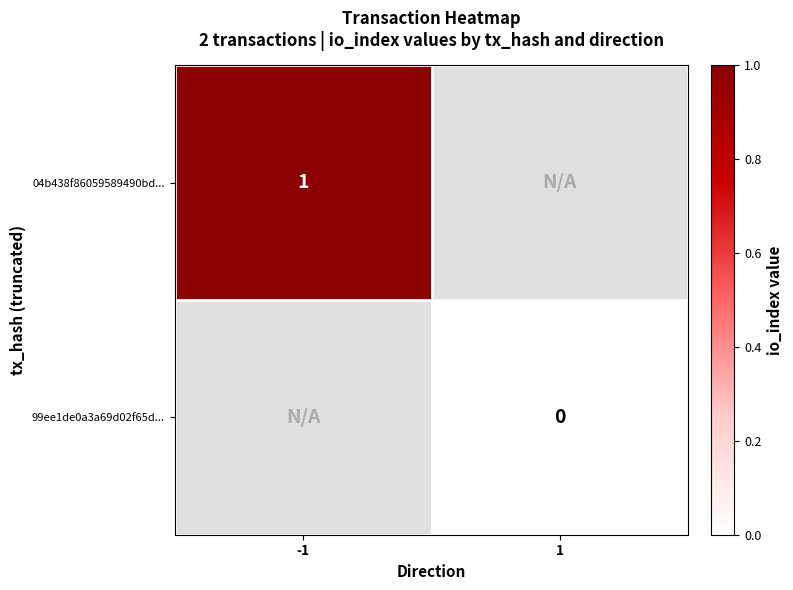

Is the value of 99ee1de0a3a69d02f65d... at 1 greater than the value of 04b438f86059589490bd... at -1?

No